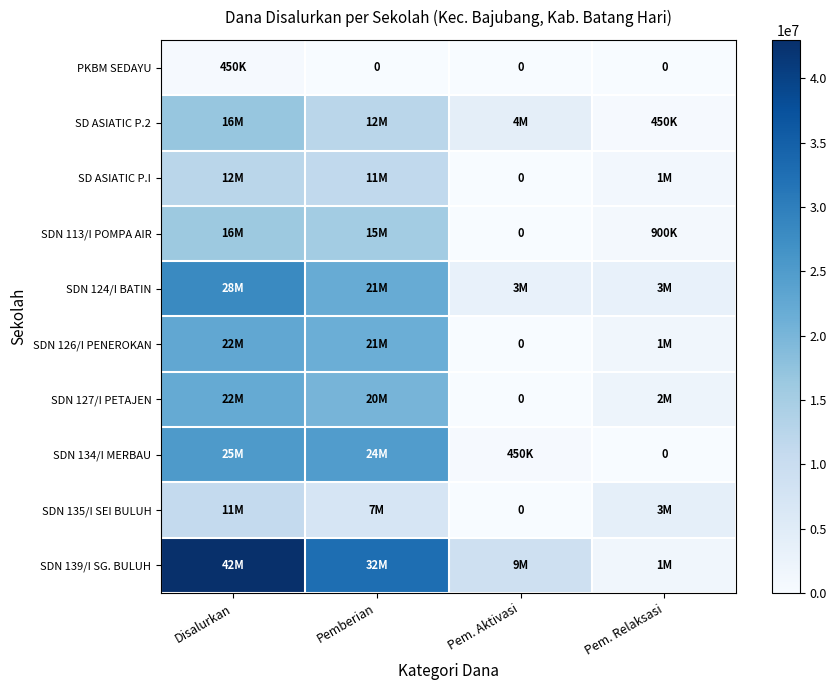

The PKBM SEDAYU series shows 187567 at Pem. Aktivasi. True or false?

False